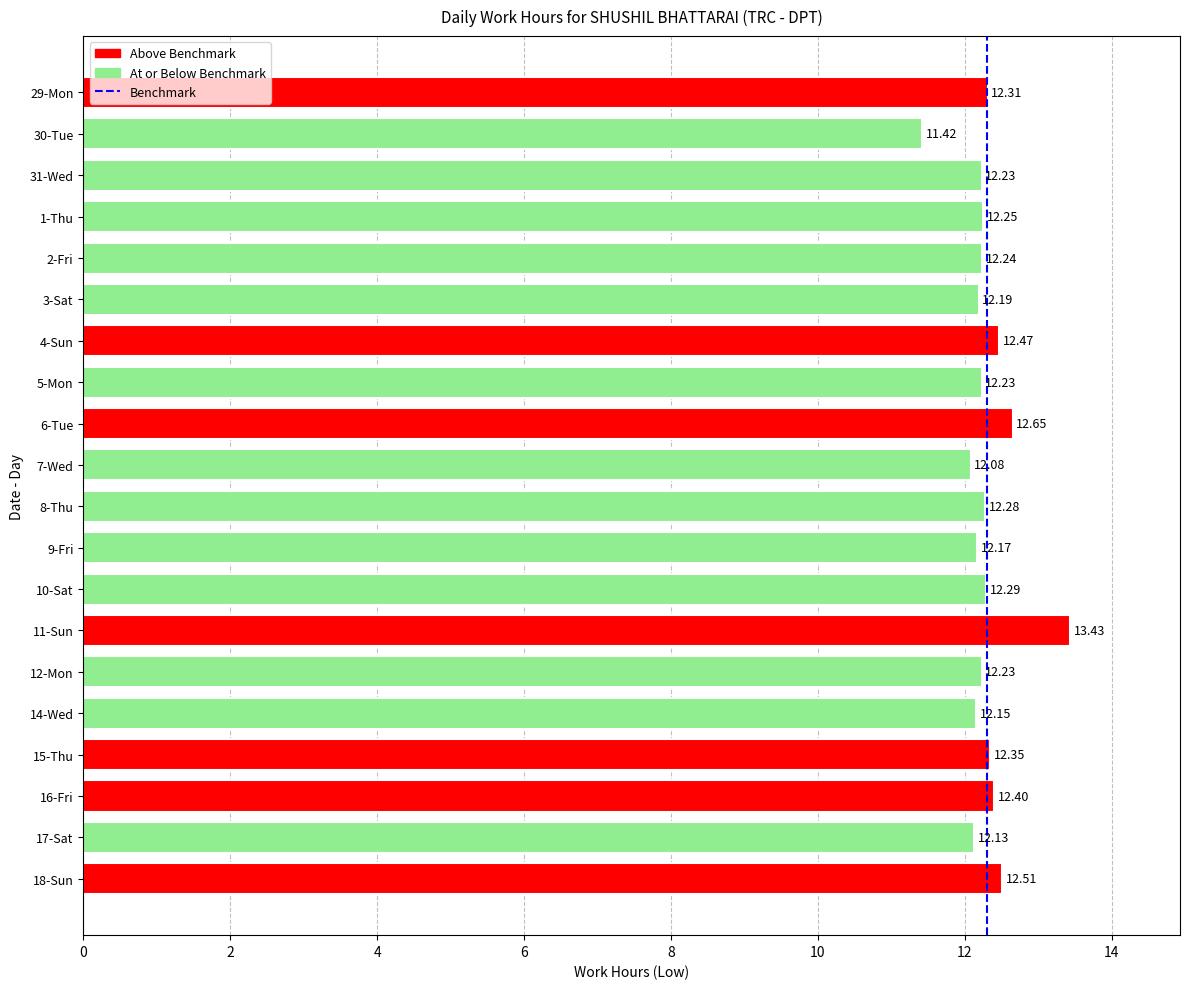

What is the ratio of the value at 6-Tue to the value at 7-Wed?

1.0